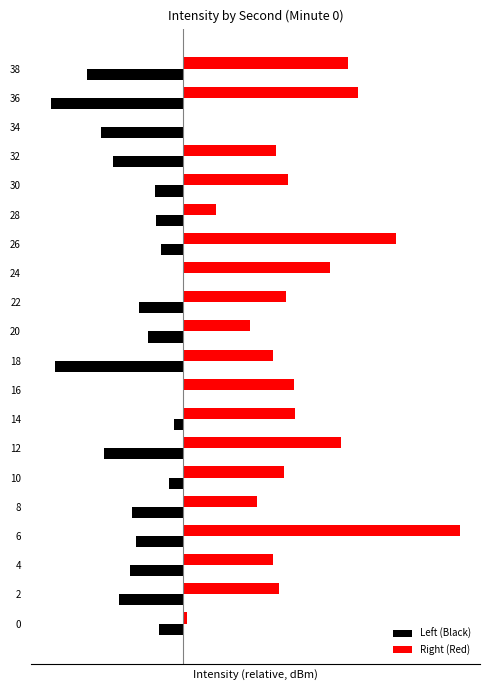

What is the difference between the Right (Red) values at 4 and 20?

2.4